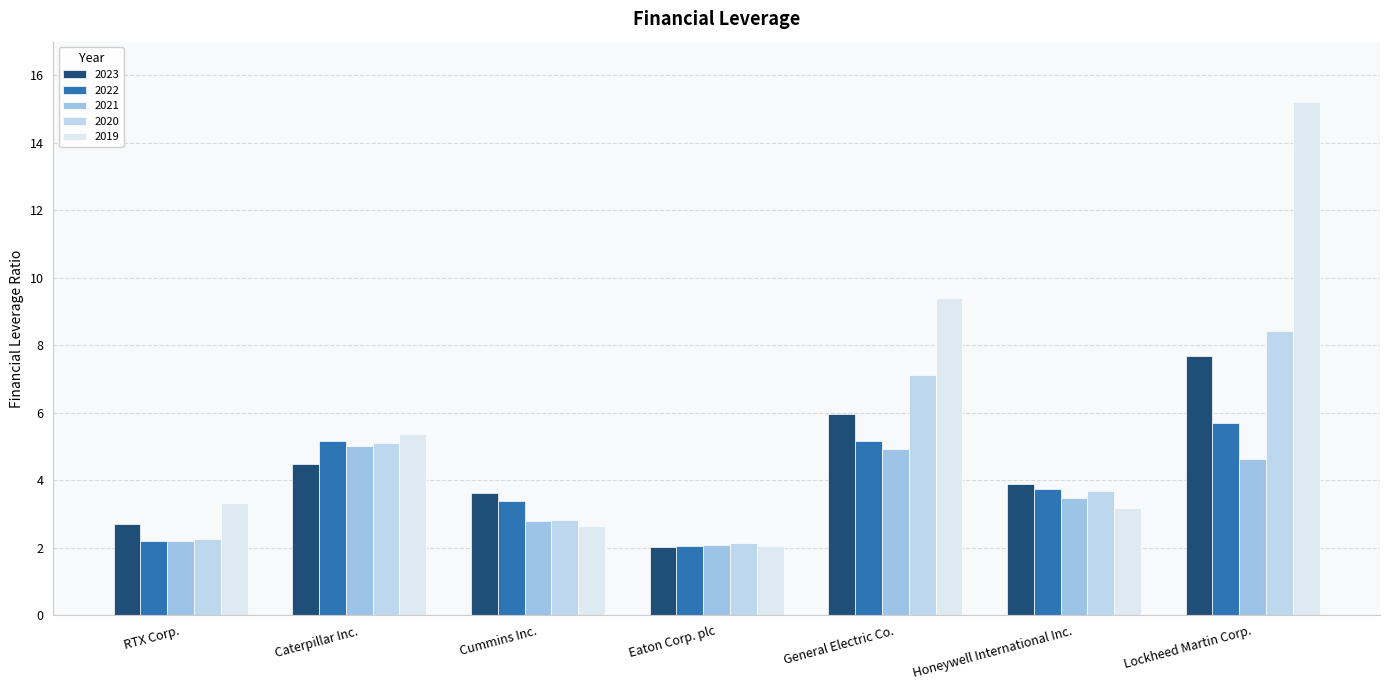

The value of 2019 at Lockheed Martin Corp. is 15.2. True or false?

True